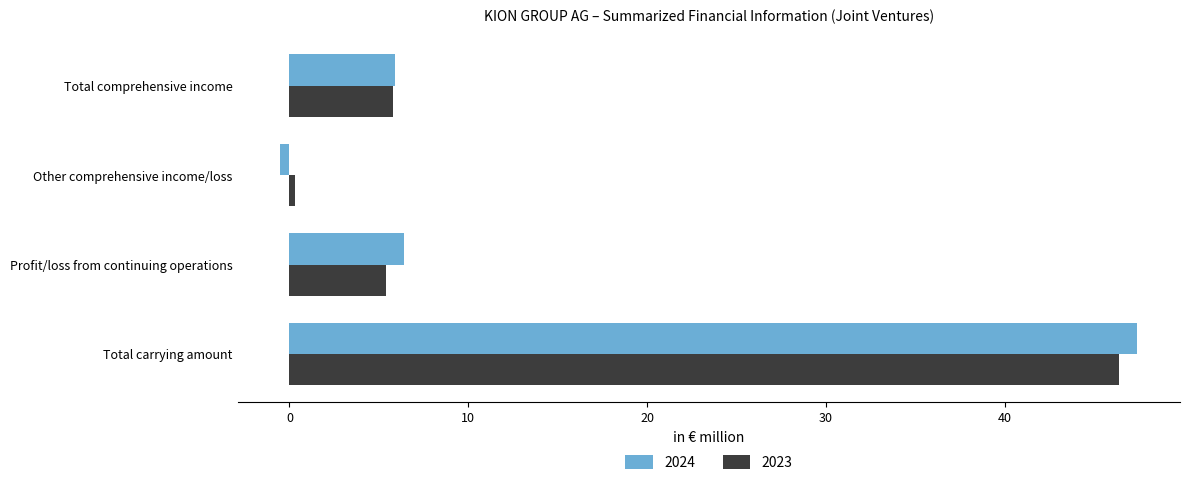

The value of 2024 at Total comprehensive income is 3.7. True or false?

False